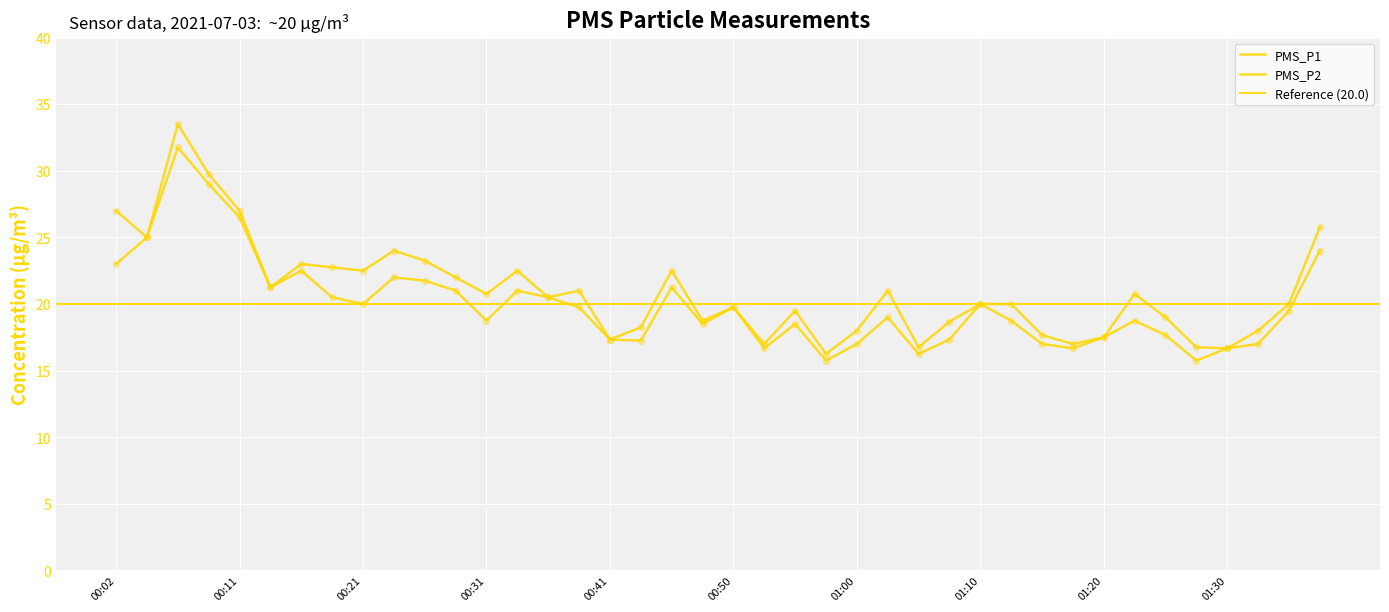

At which category is the sum across all series the highest?

00:07